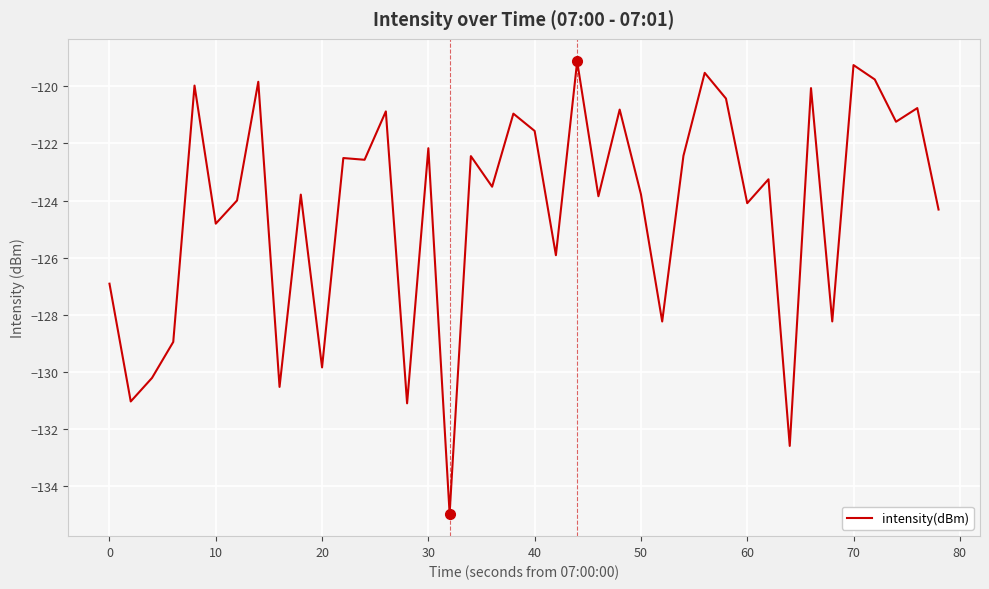

What is the difference between the maximum and minimum values?

15.8